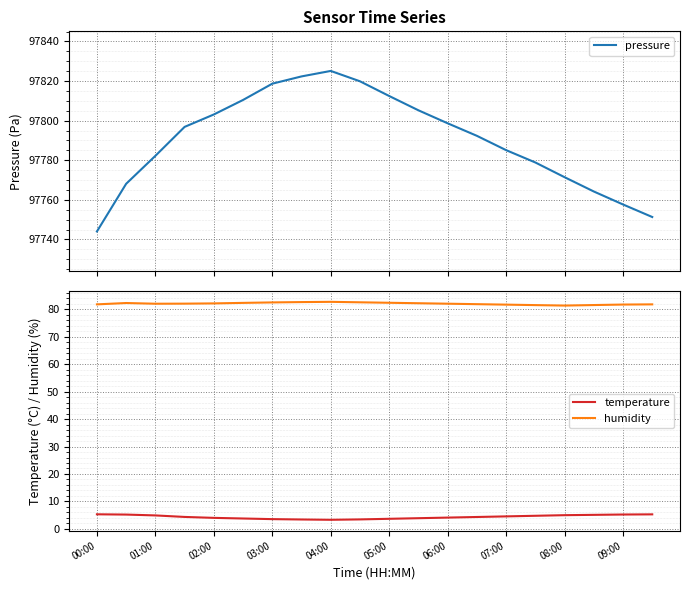

True or false: humidity and temperature cross at least once.

False